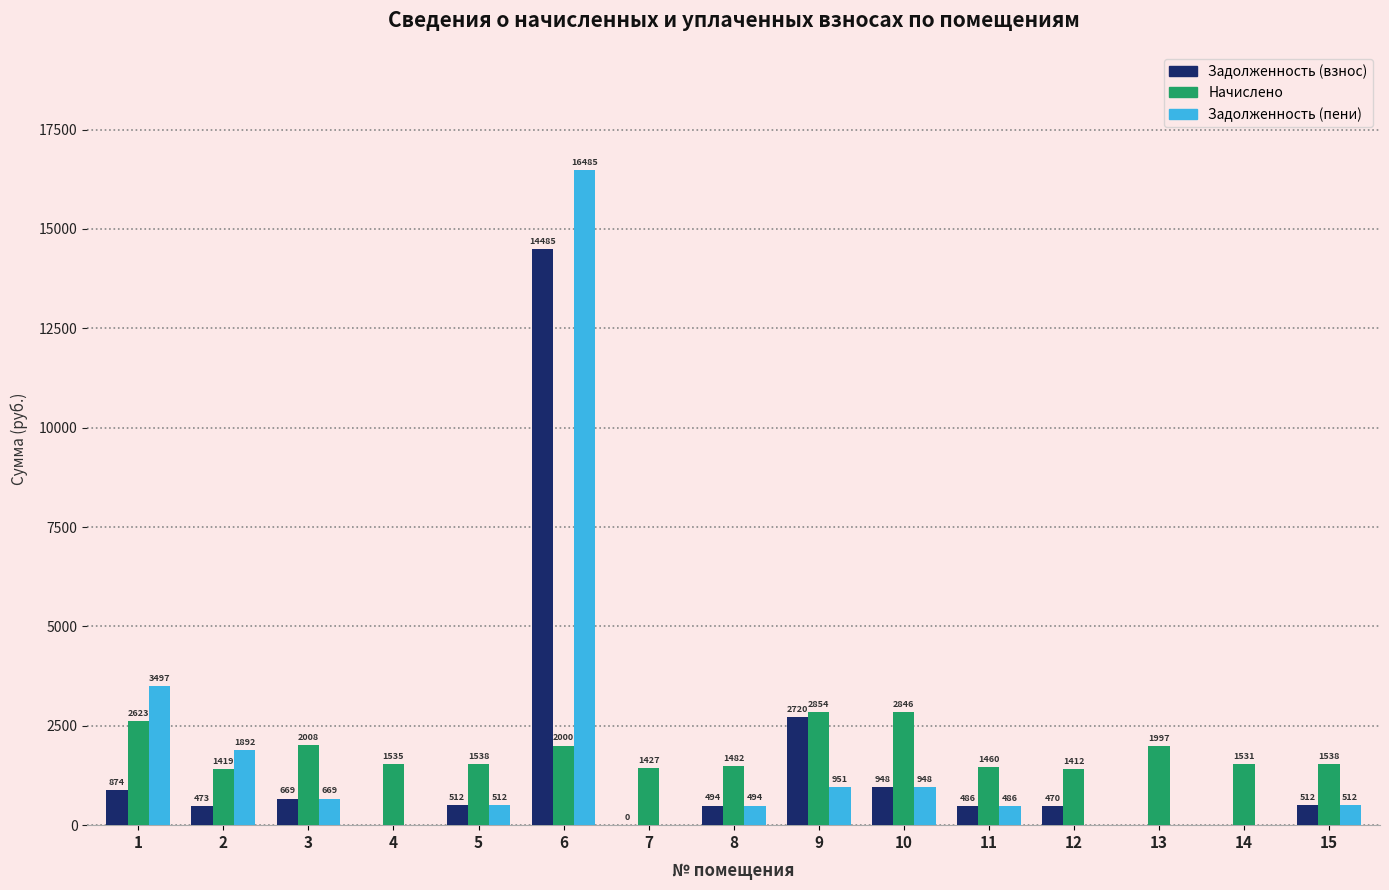

At which label does Задолженность (взнос) first exceed 494?

1